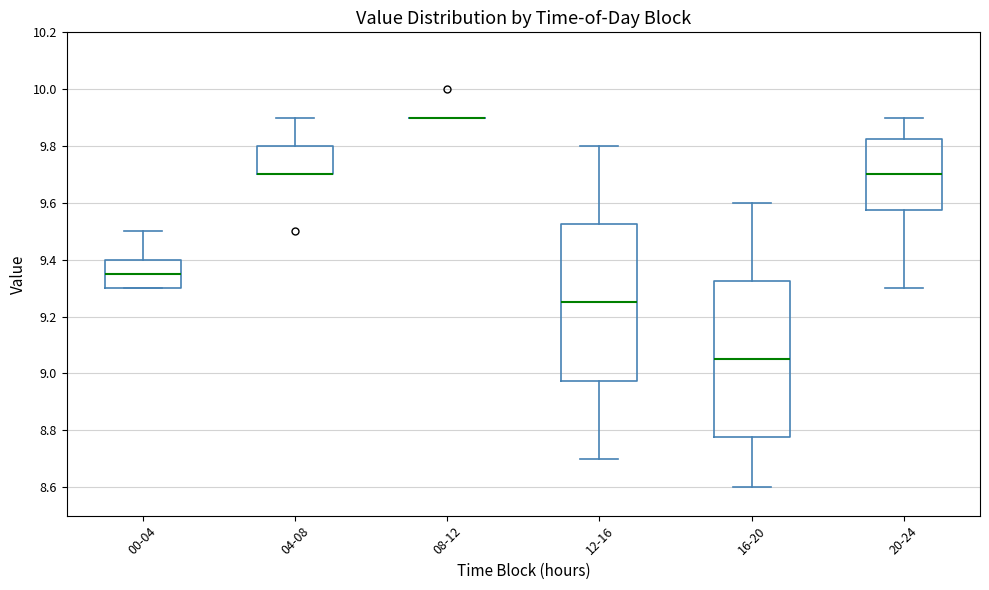

Reading left to right, read every box against the y-axis: the position of its median line, the range the box covers, and the ends of its whiskers. The values are not printed on the chart, so give them approximately, as read against the axis.

00-04: median 9.36, box 9.30 to 9.40, whiskers 9.30 to 9.50
04-08: median 9.70 (drawn on the box's lower edge), box 9.70 to 9.80, whiskers 9.70 to 9.90
08-12: box collapsed to a line at 9.90, whiskers 9.90 to 9.90
12-16: median 9.26, box 8.98 to 9.52, whiskers 8.70 to 9.80
16-20: median 9.06, box 8.78 to 9.32, whiskers 8.60 to 9.60
20-24: median 9.70, box 9.58 to 9.82, whiskers 9.30 to 9.90